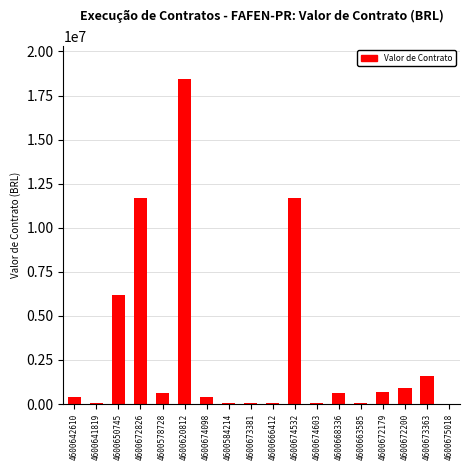

Read the value at 4600578728.

616489.2